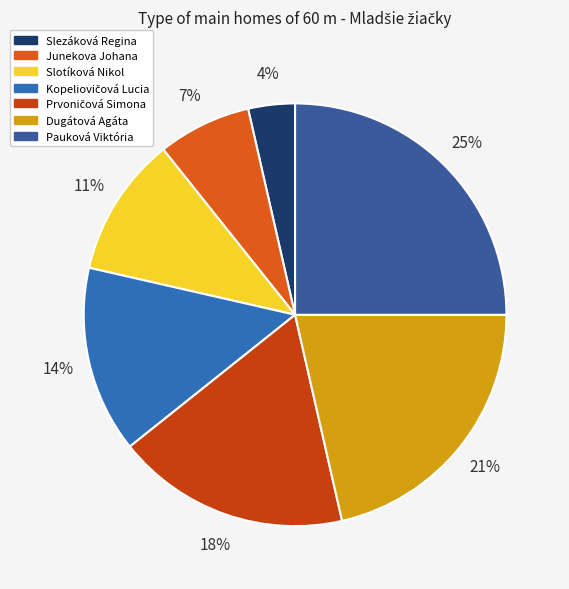

The Slezáková Regina slice represents 4% of the pie. True or false?

True